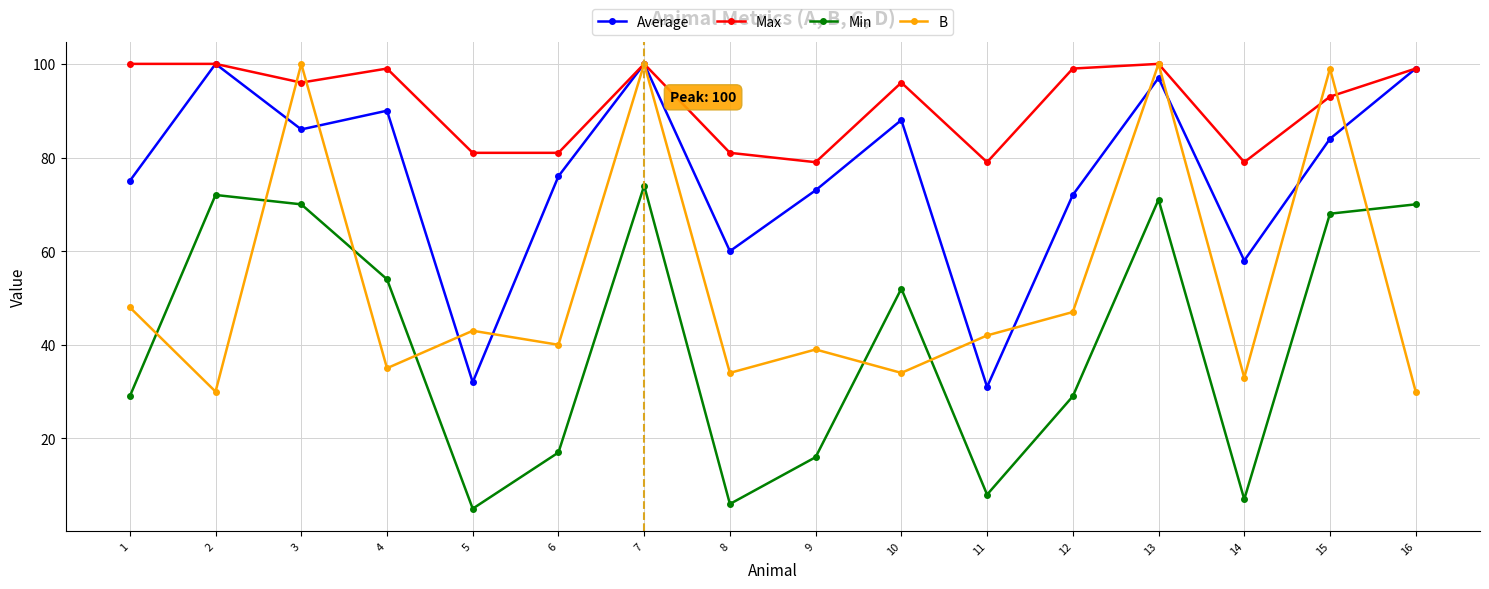

The value of Max at 7 is 45. True or false?

False